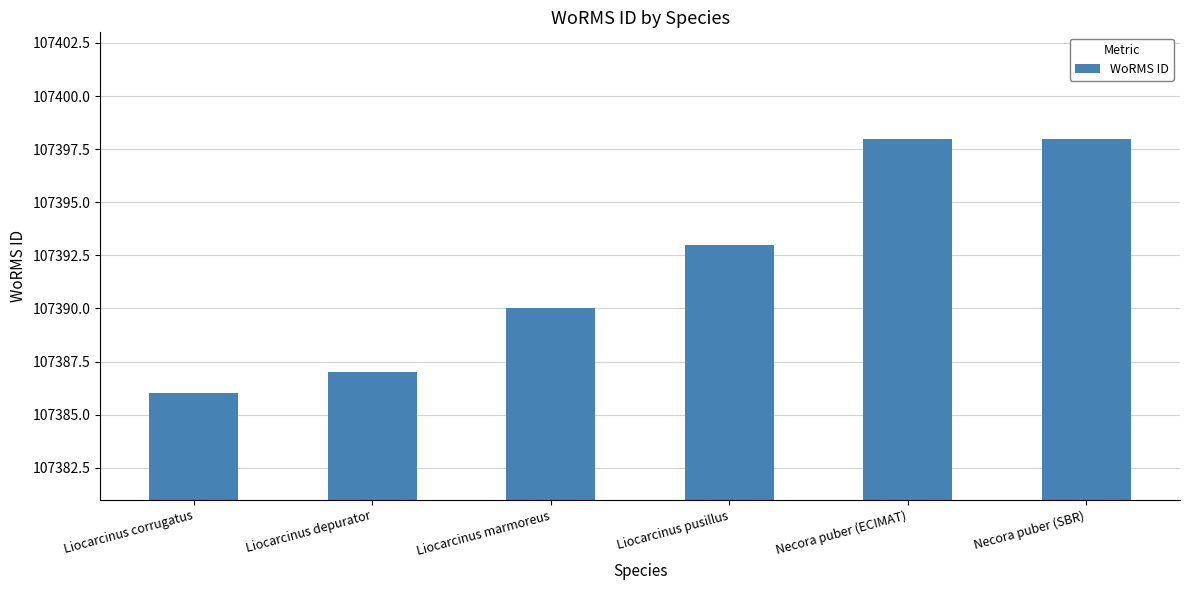

What is the change in value from Liocarcinus depurator to Liocarcinus marmoreus?

+3